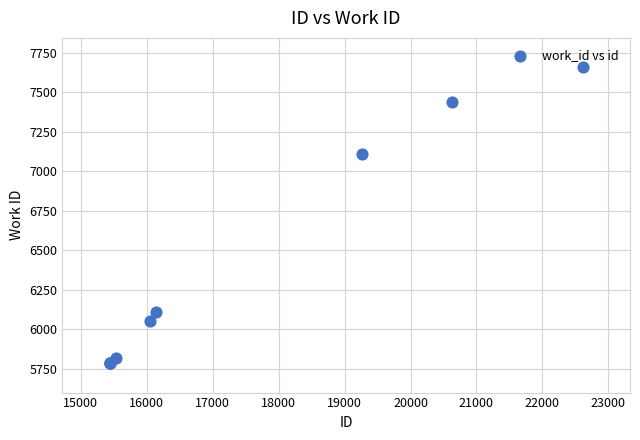

What Y value in the scatter plot is closest to 6722?

7108